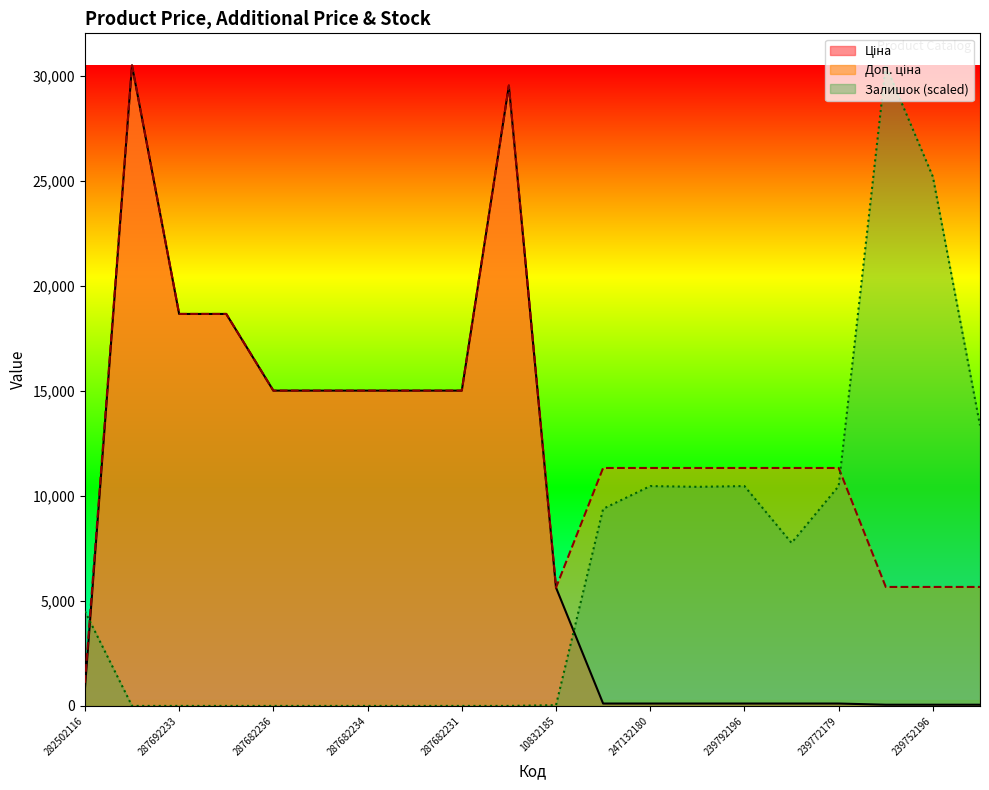

The Залишок series shows 16343.2 at 239792197. True or false?

False